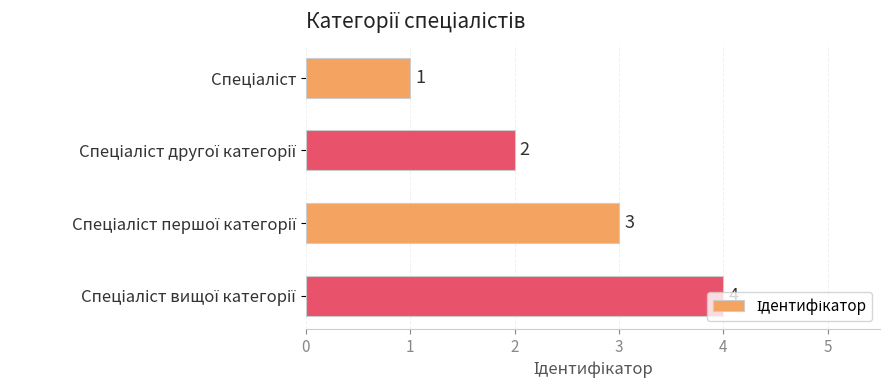

How many data points does each series have?

4